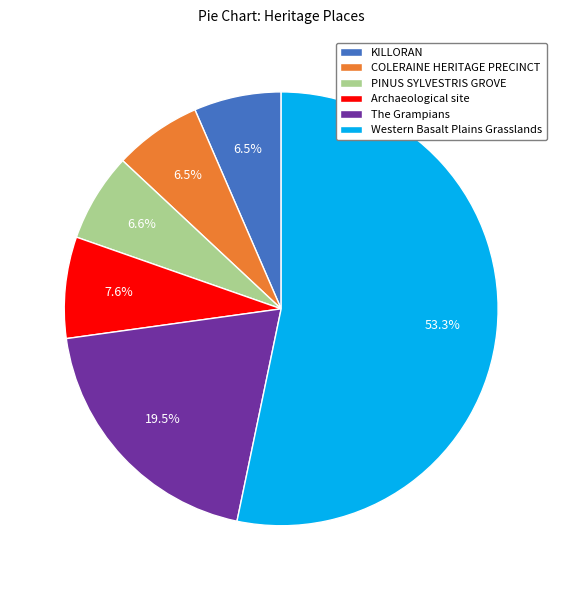

What is the largest slice in the pie chart?

Western Basalt Plains Grasslands